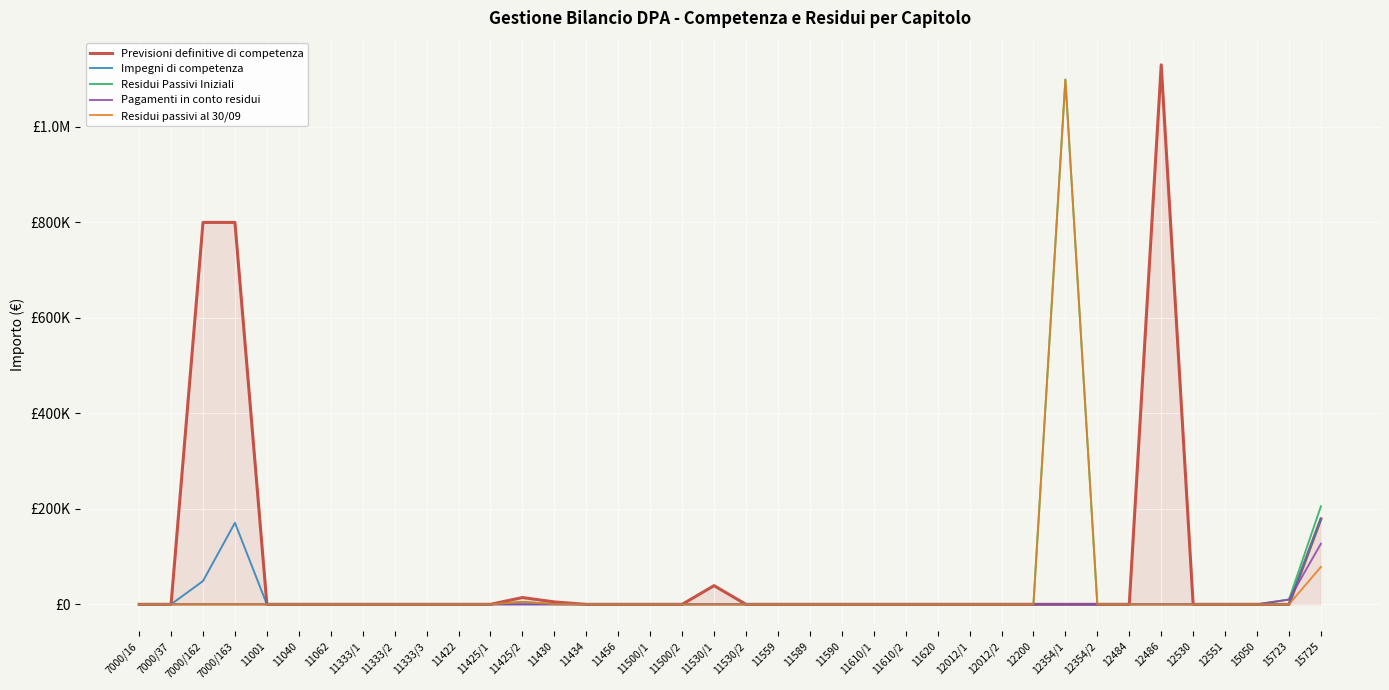

Is the value of Pagamenti in conto residui at 11062 greater than the value of Residui passivi al 30/09 at 11333/1?

No